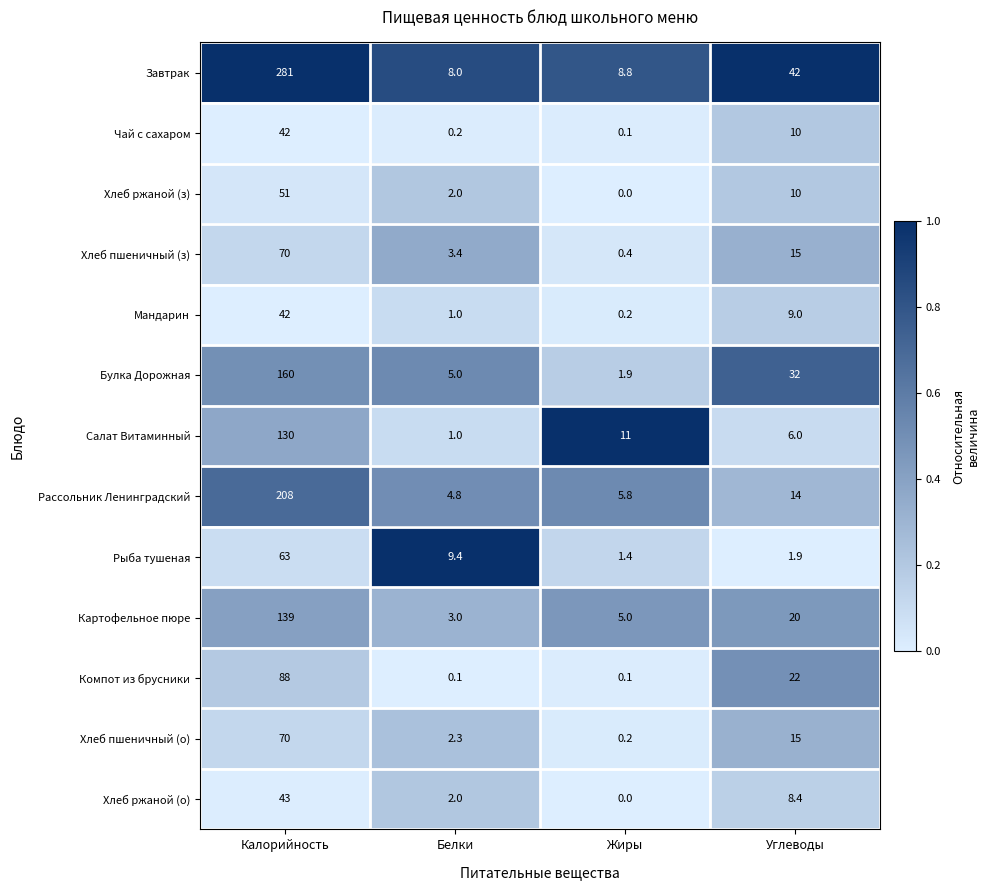

The Рассольник Ленинградский series shows 4.8 at Белки. True or false?

True